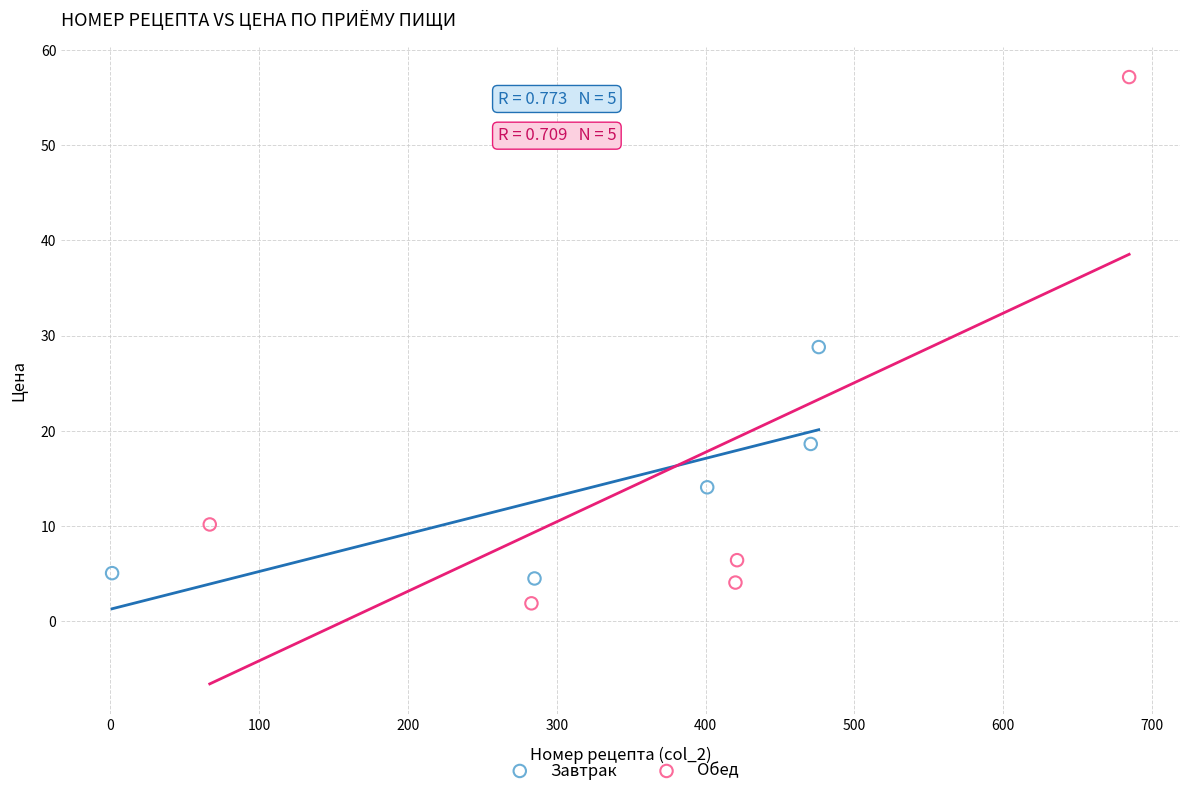

Which series has the widest spread of Y values?

Обед